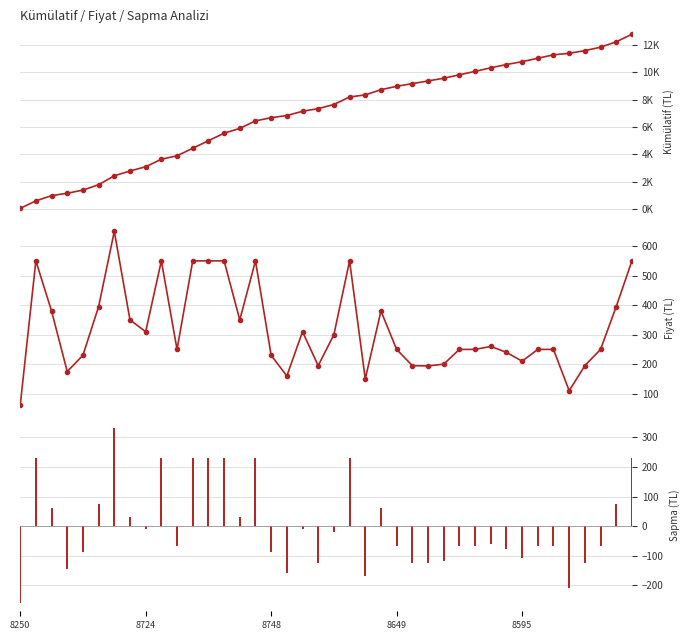

Where is Kümülatif Fiyat nearest to the value 6417?

15